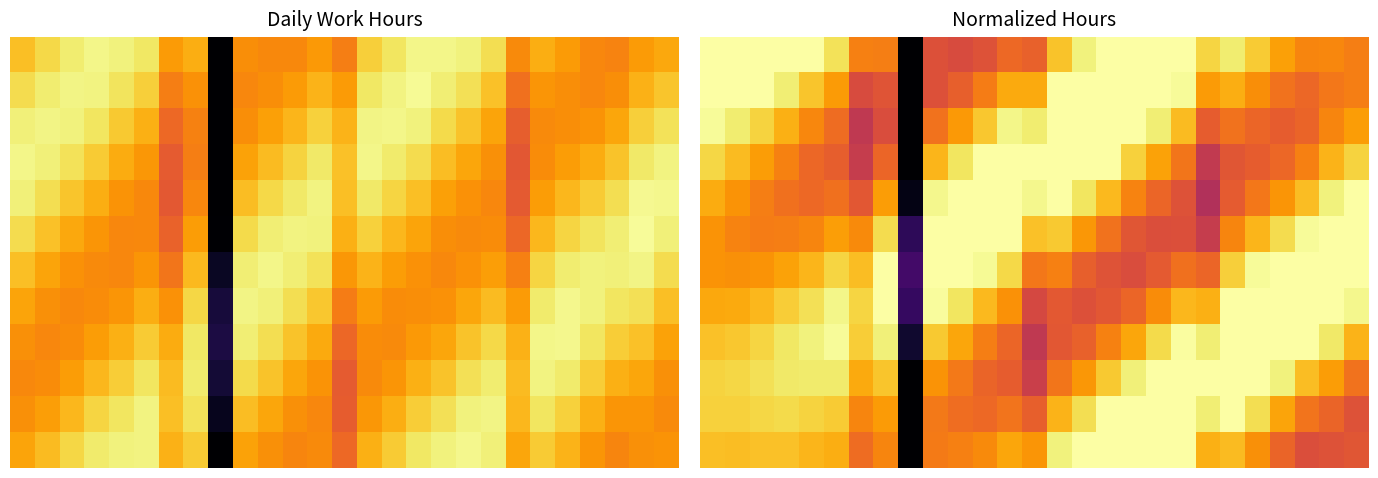

Count the number of data series in this chart.

12